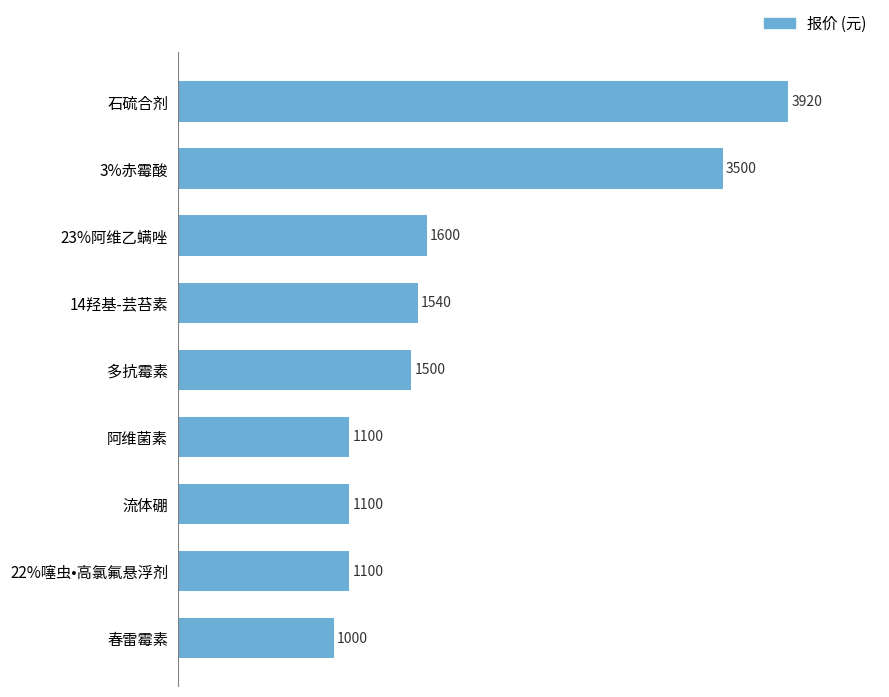

Is it true that the value at 3%赤霉酸 is 1722?

False